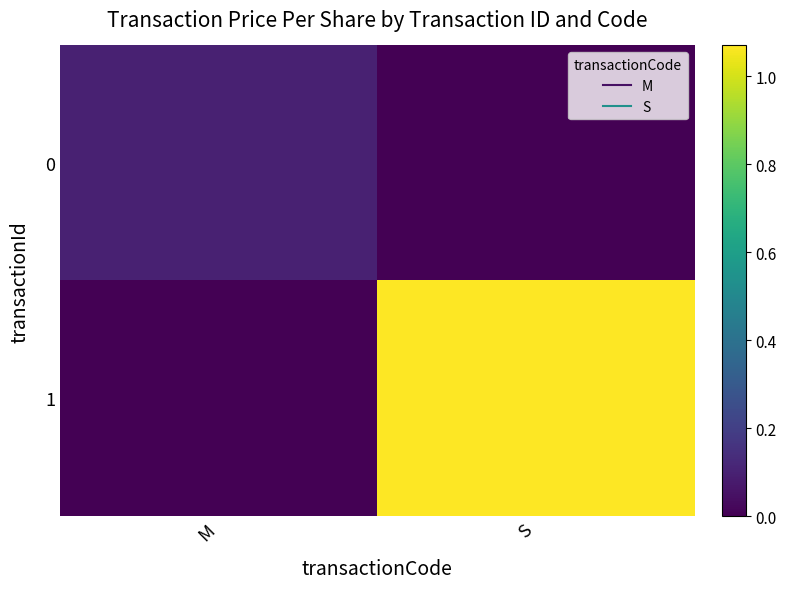

Which label corresponds to the largest value in the chart?

S